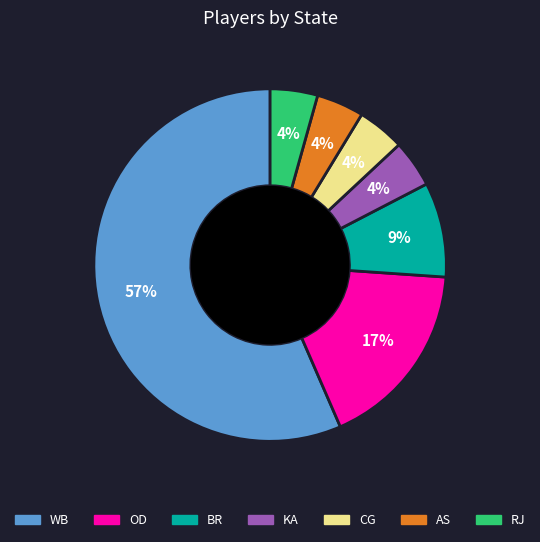

Is there a majority slice in this chart?

Yes